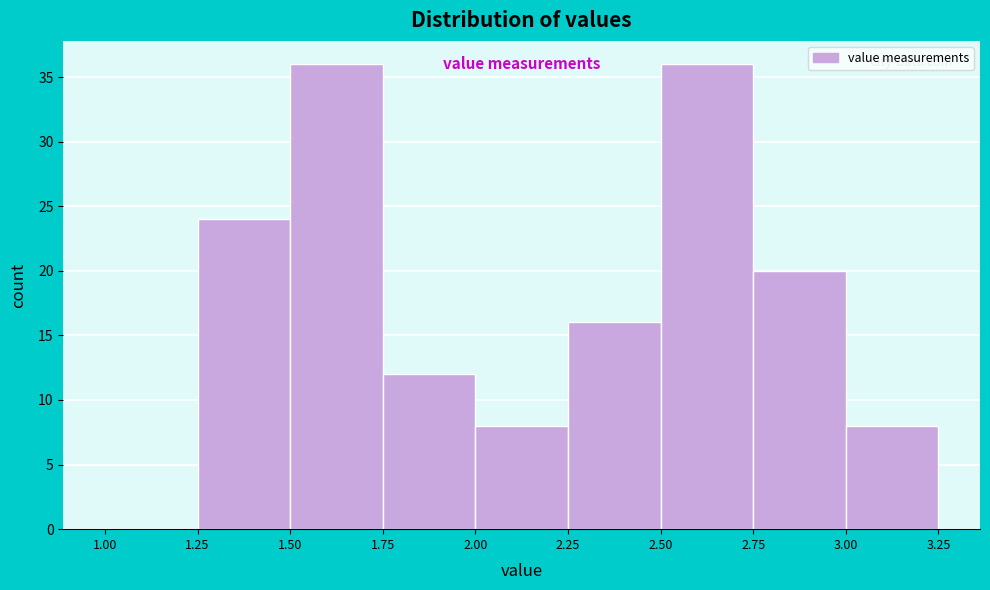

Reading left to right, list every bar in this chart as the range it spans on the x-axis followed by its height. The values are not printed on the chart, so give them approximately, as read against the axis.

1.00 to 1.25: 0
1.25 to 1.50: 24
1.50 to 1.75: 36
1.75 to 2.00: 12
2.00 to 2.25: 8
2.25 to 2.50: 16
2.50 to 2.75: 36
2.75 to 3.00: 20
3.00 to 3.25: 8